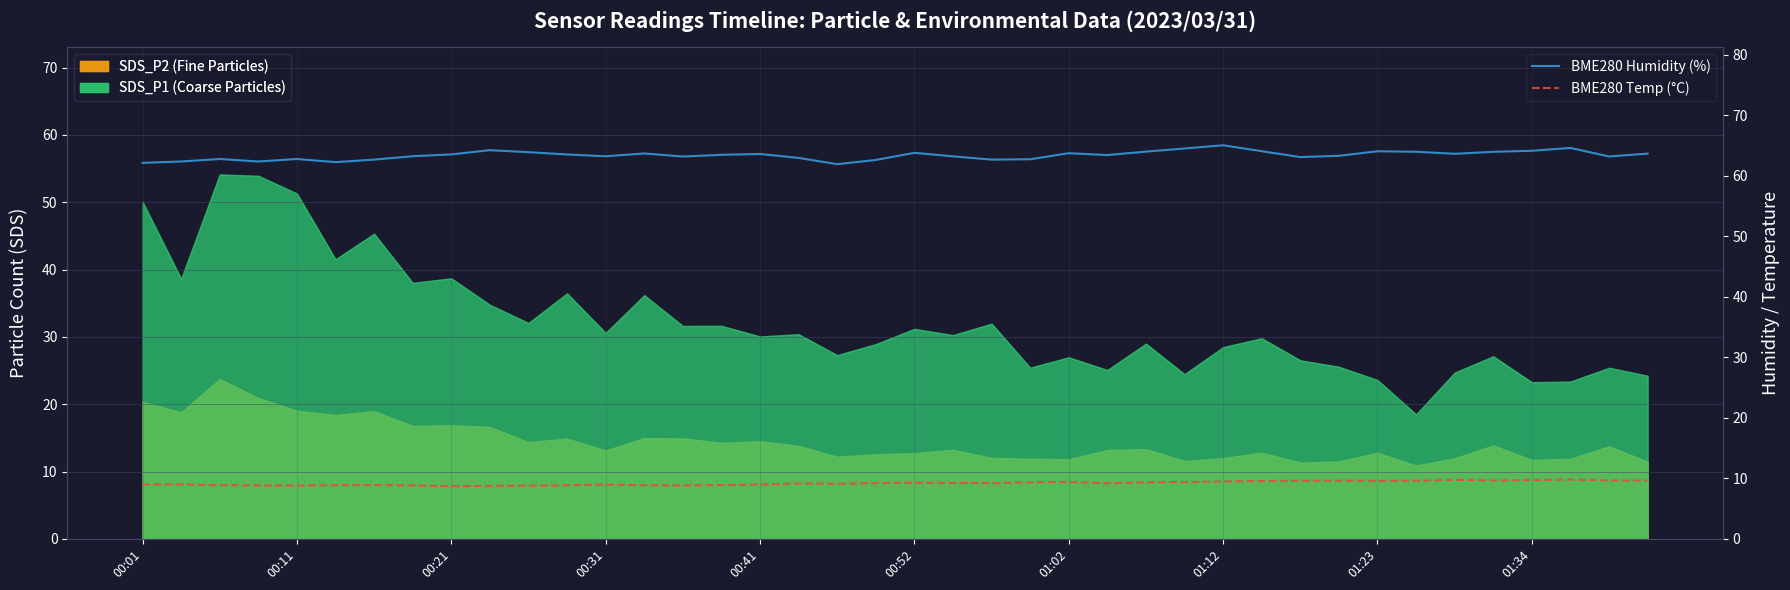

True or false: BME280 Temp (°C) and BME280 Humidity (%) cross at least once.

False